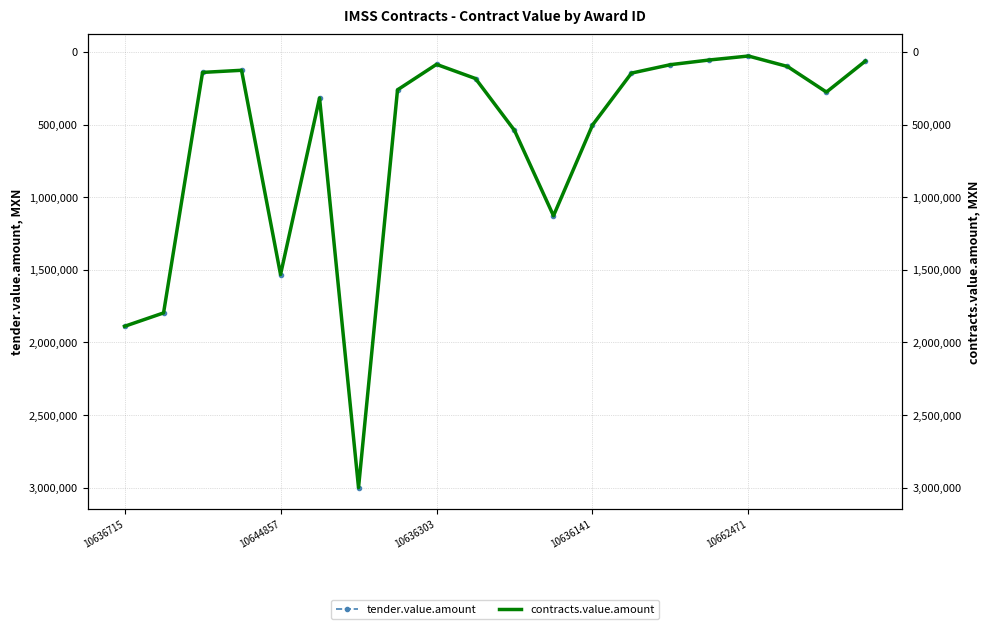

Which series changed the most between 7 and 8?

tender.value.amount